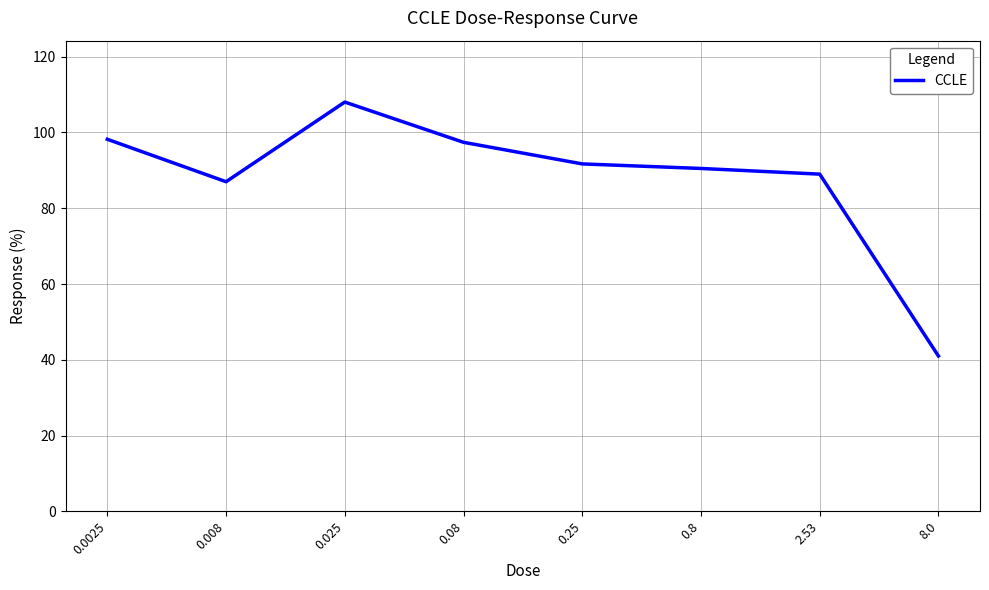

What position from the left is 8.0?

8